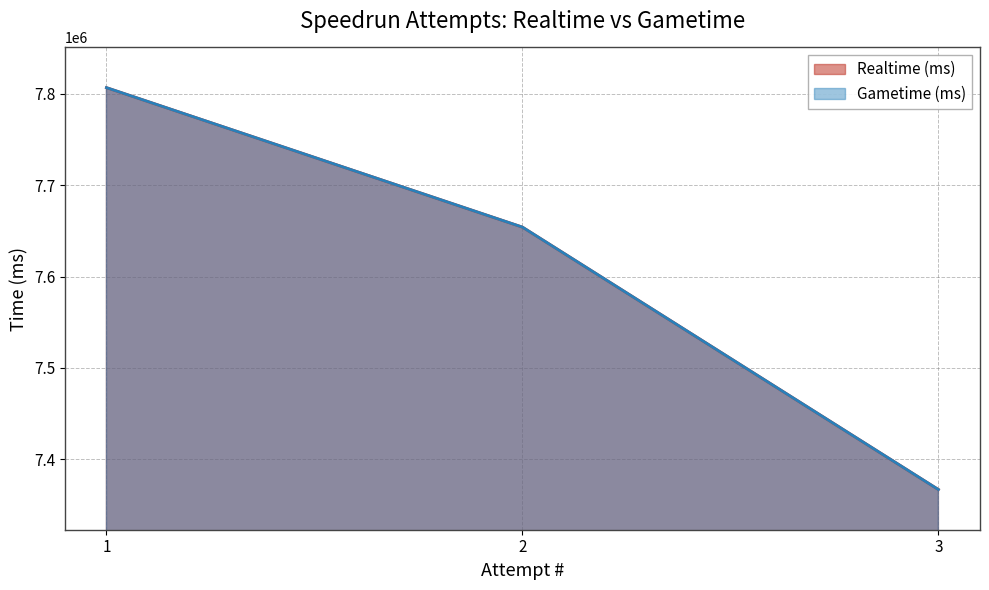

Does the chart have visible grid lines?

Yes